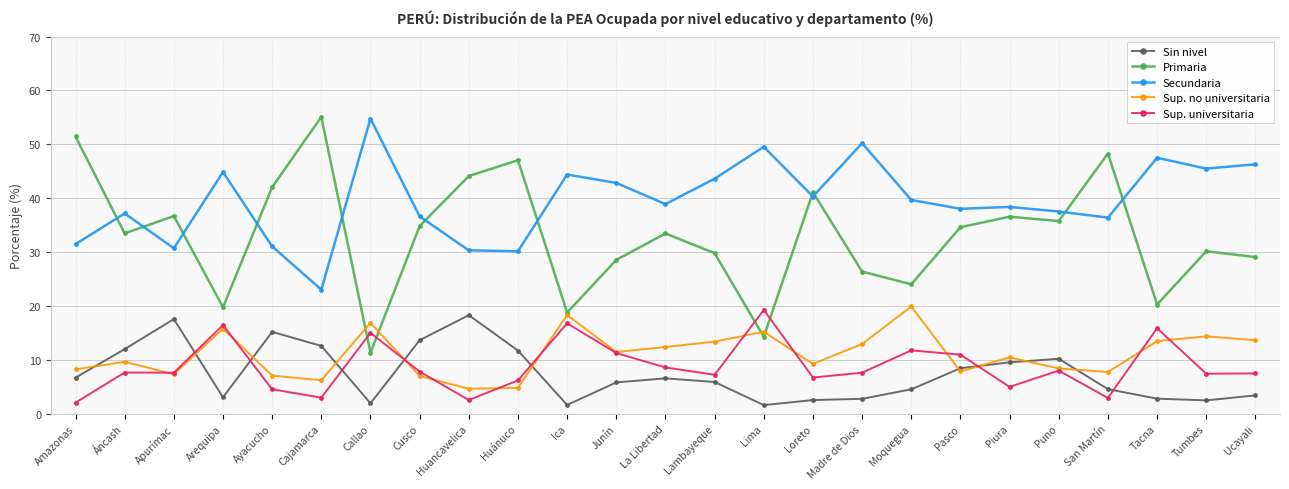

In Sin nivel, how many points are lower than both neighbors (excluding endpoints)?

5